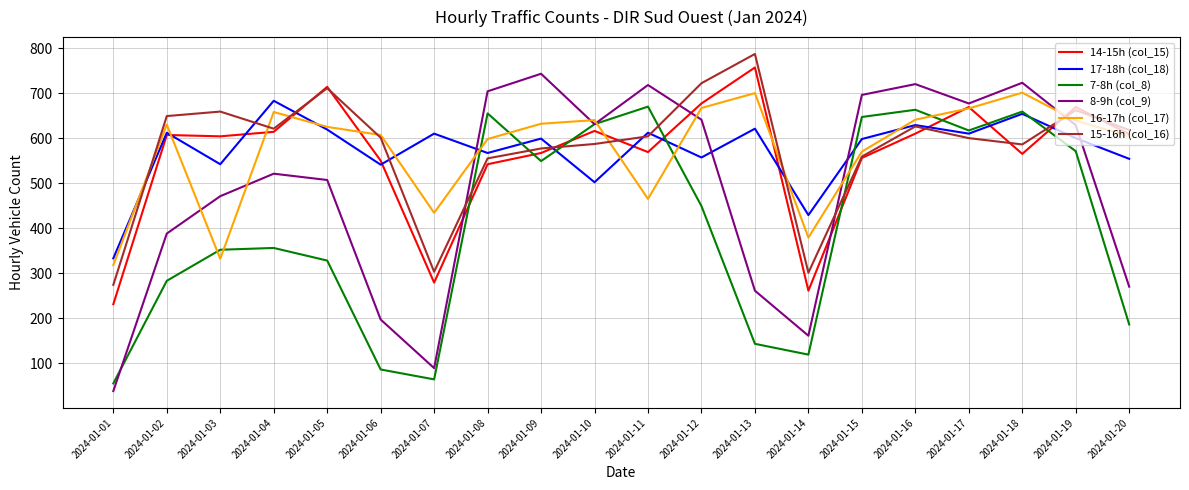

True or false: 8-9h (col_9) has a value of 180 at 2024-01-02.

False